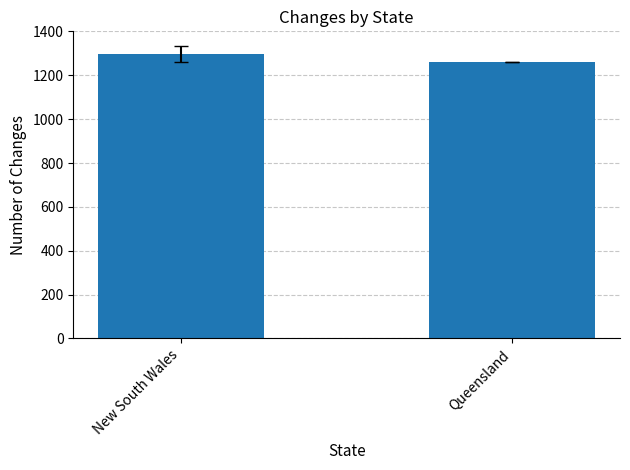

Rank the categories by value from highest to lowest.

New South Wales, Queensland